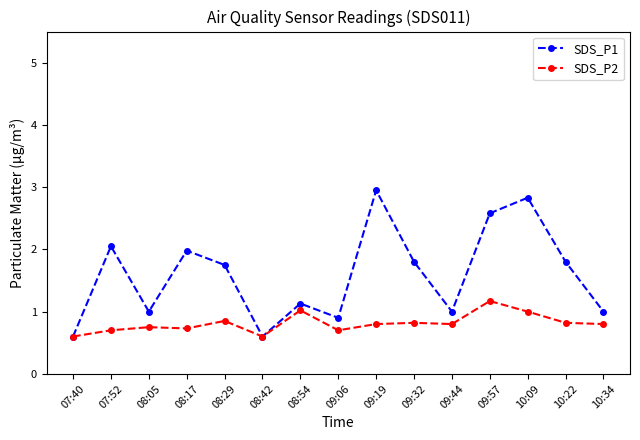

True or false: SDS_P1 has more than 1 points higher than both neighbors.

True